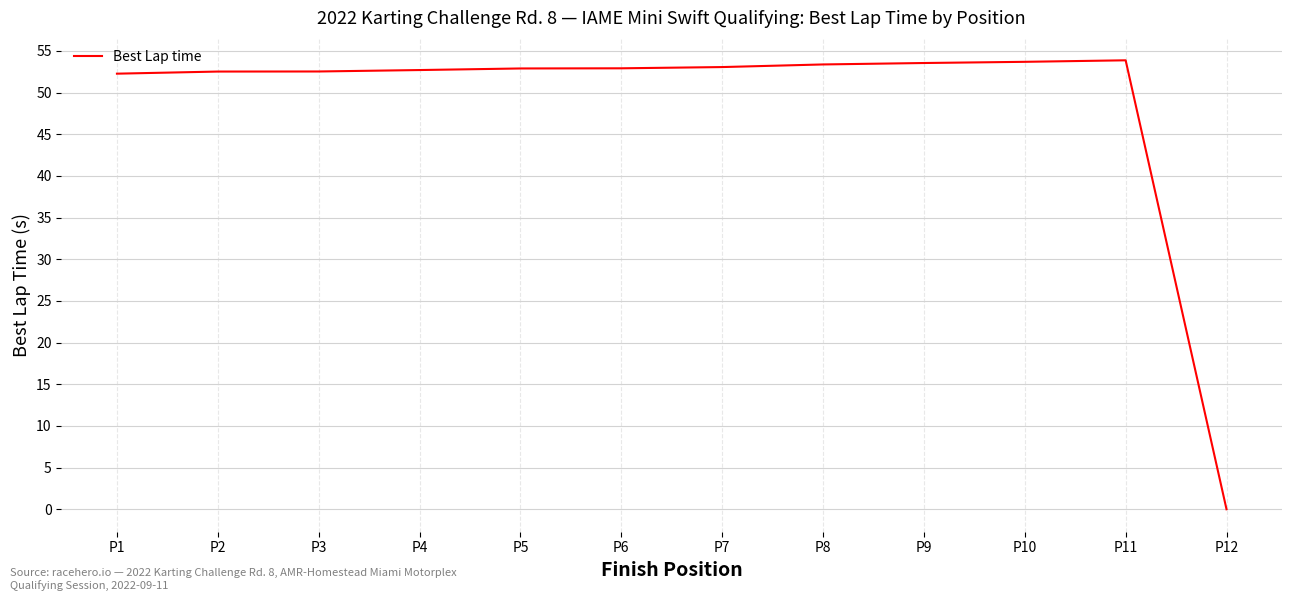

Which has a higher value, P6 or P1?

P6